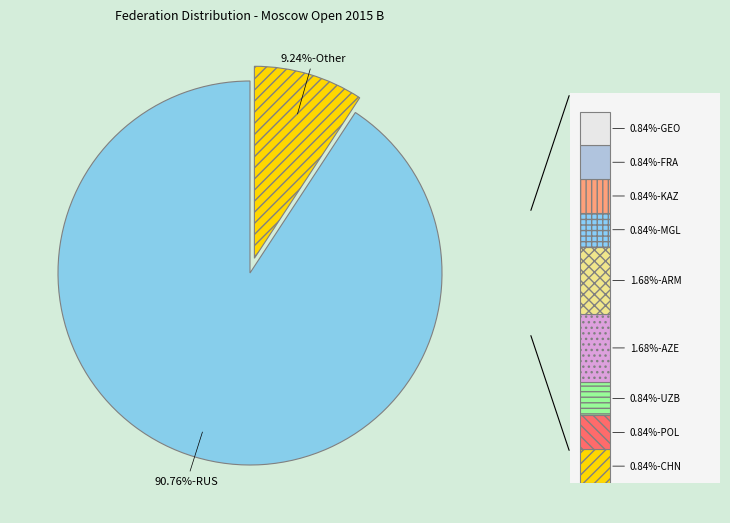

To the nearest percent, what is the difference between the largest and smallest slice percentages?

90%